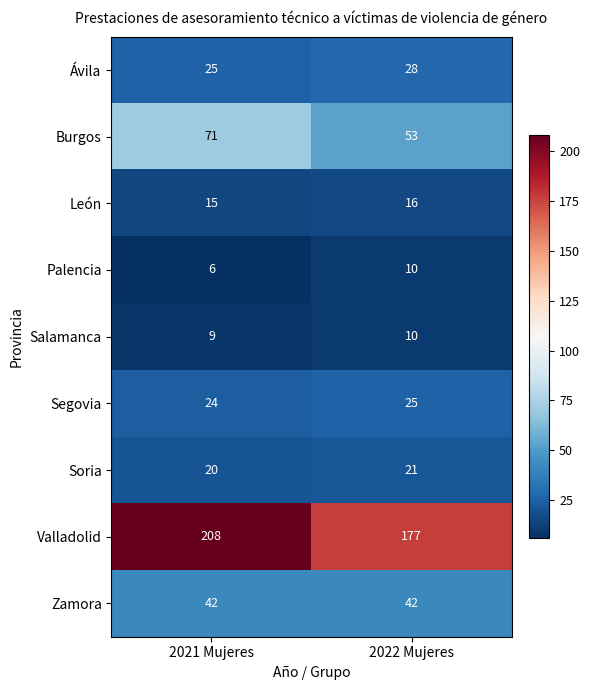

At how many categories does at least one series exceed 42?

2